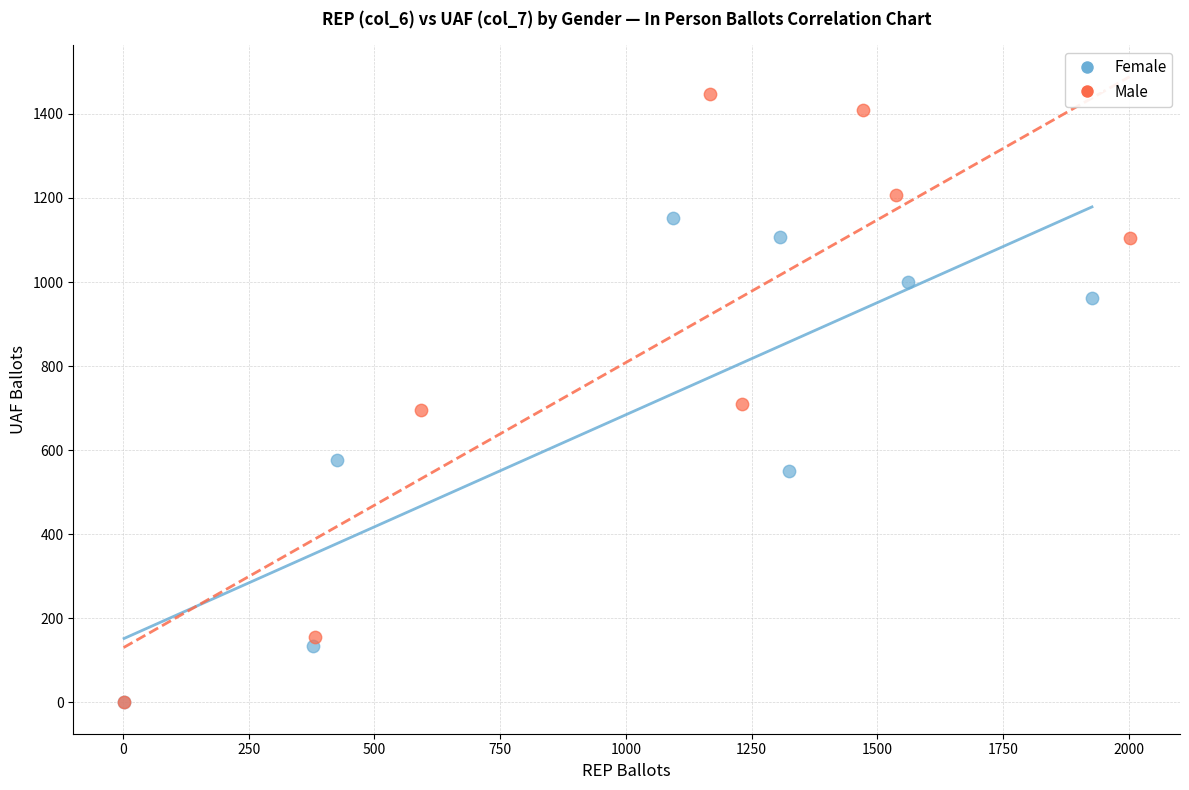

What are all the series names shown in the legend?

Female, Male